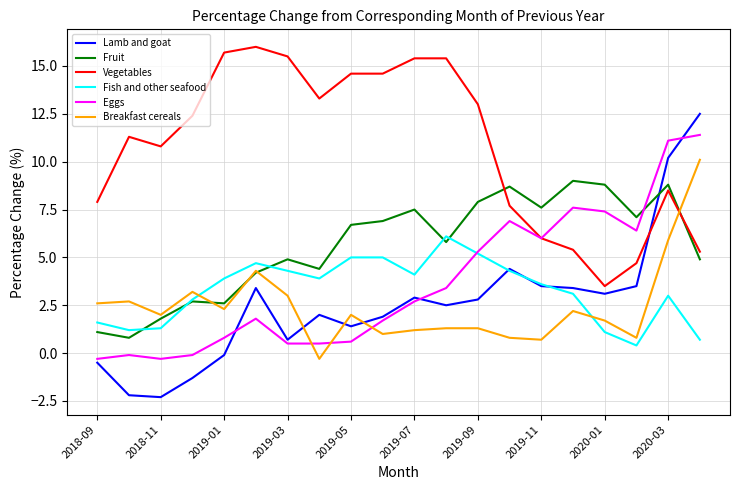

After their last crossing, which series has the higher values: Breakfast cereals or Fish and other seafood?

Breakfast cereals